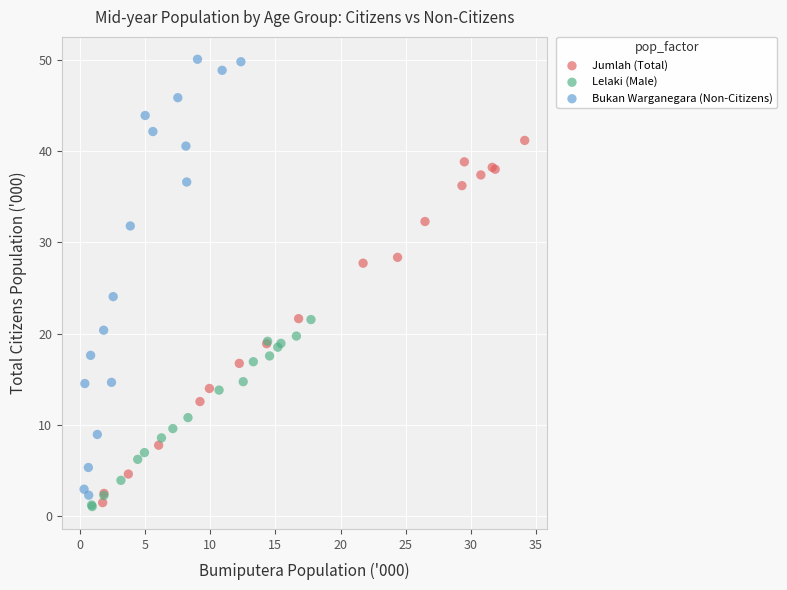

What are all the series names shown in the legend?

Jumlah (Total), Lelaki (Male), Bukan Warganegara (Non-Citizens)